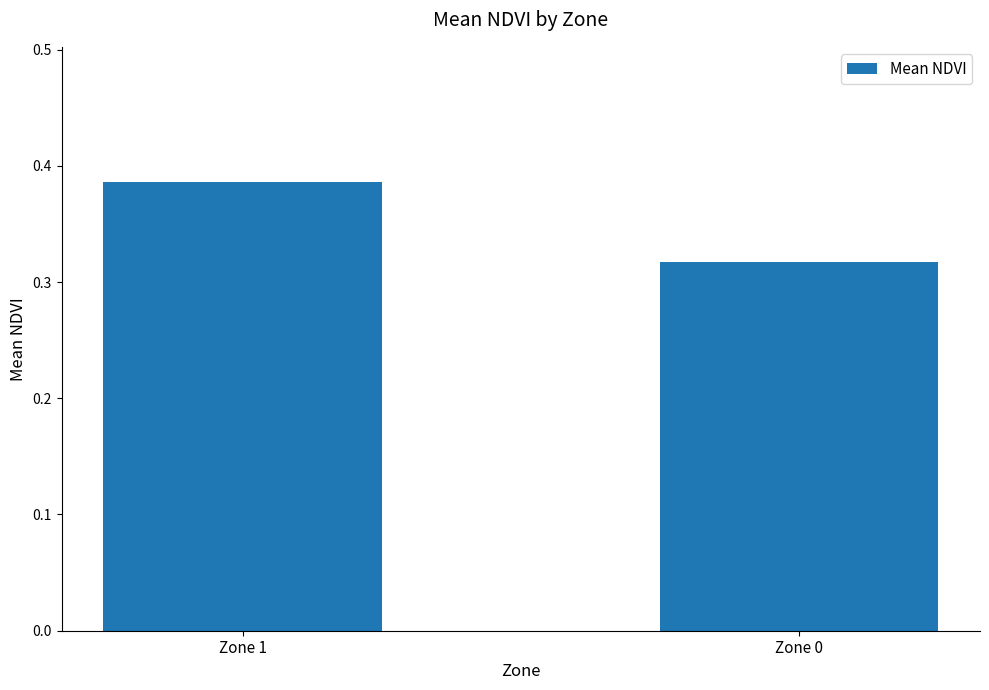

Count the number of data series in this chart.

1